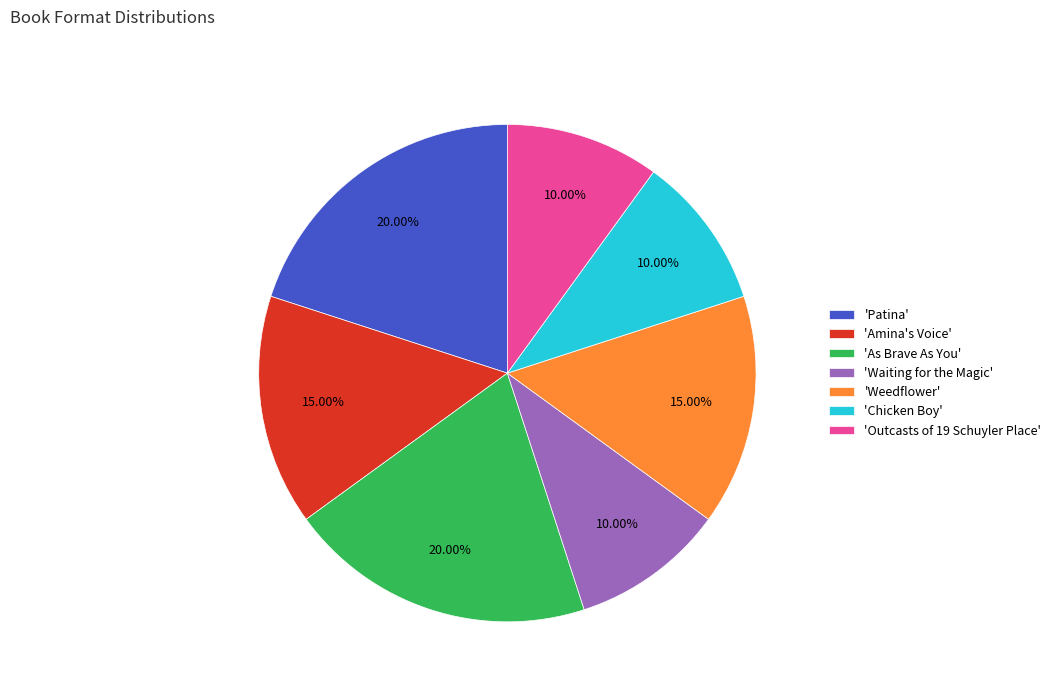

Combined, do 'Chicken Boy' and 'As Brave As You' account for over 50%?

No